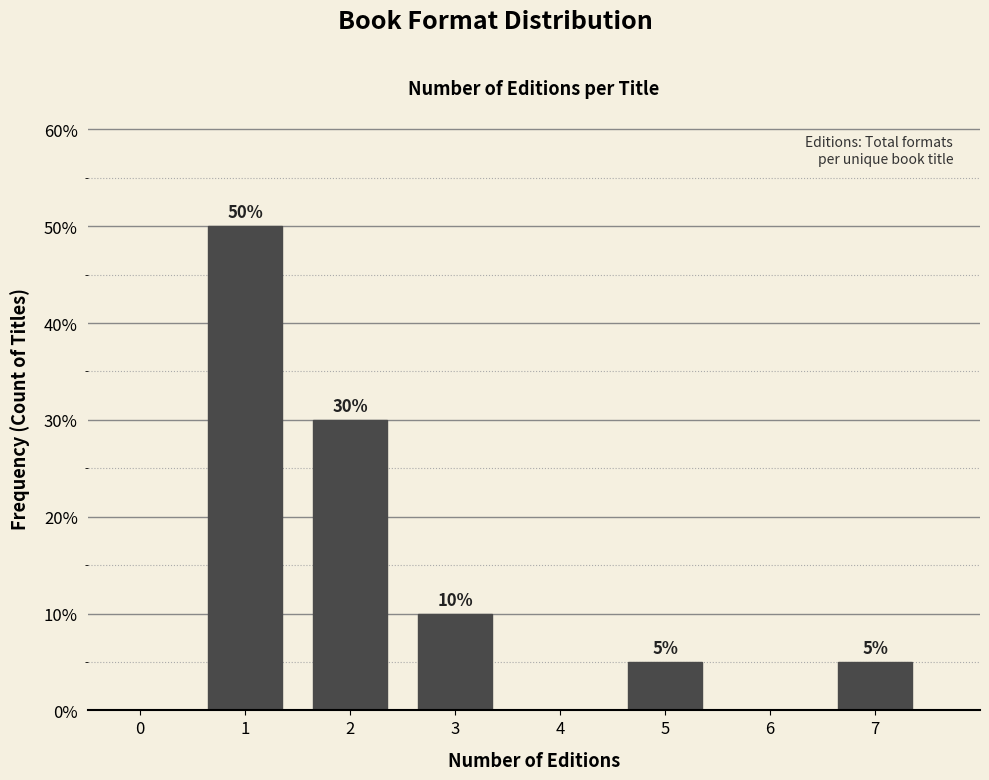

Reading left to right, list all the values displayed in this chart.

0=0	1=50	2=30	3=10	4=0	5=5	6=0	7=5